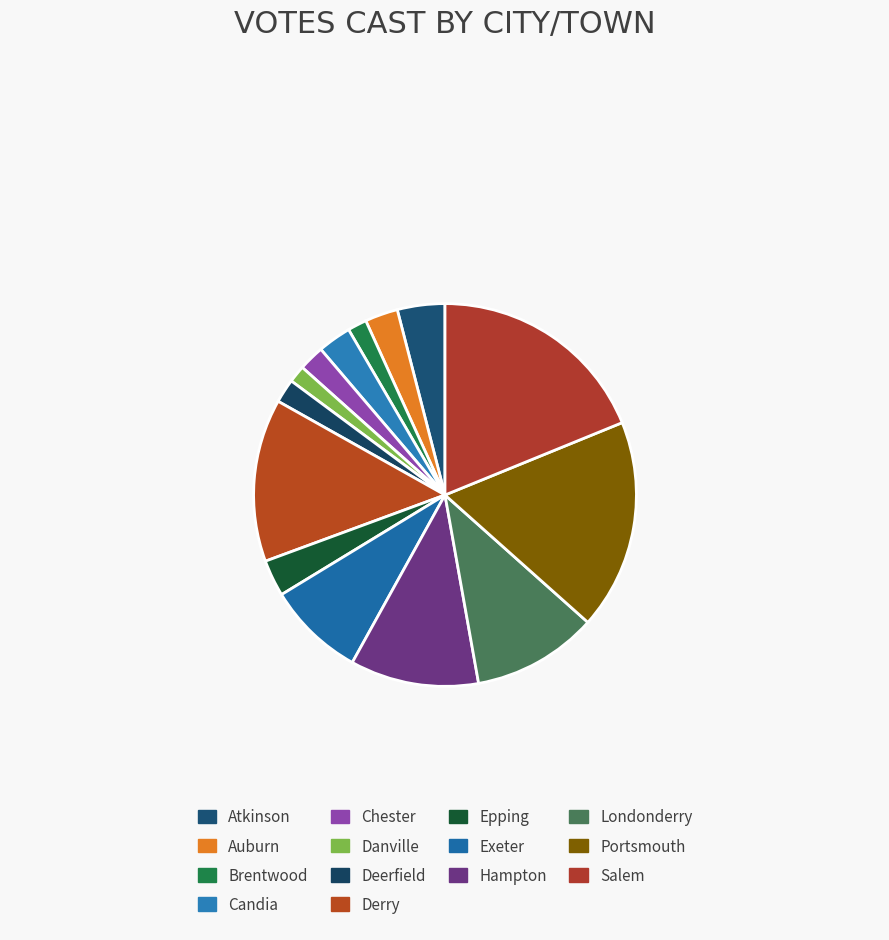

Does Deerfield represent more than half of the total?

No